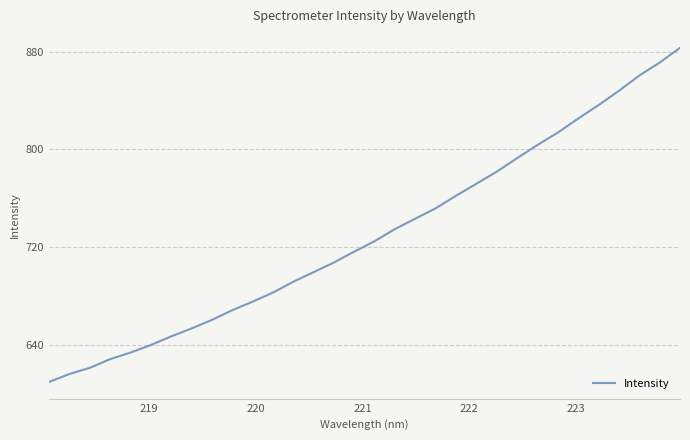

What is the minimum value shown in the chart?

609.7